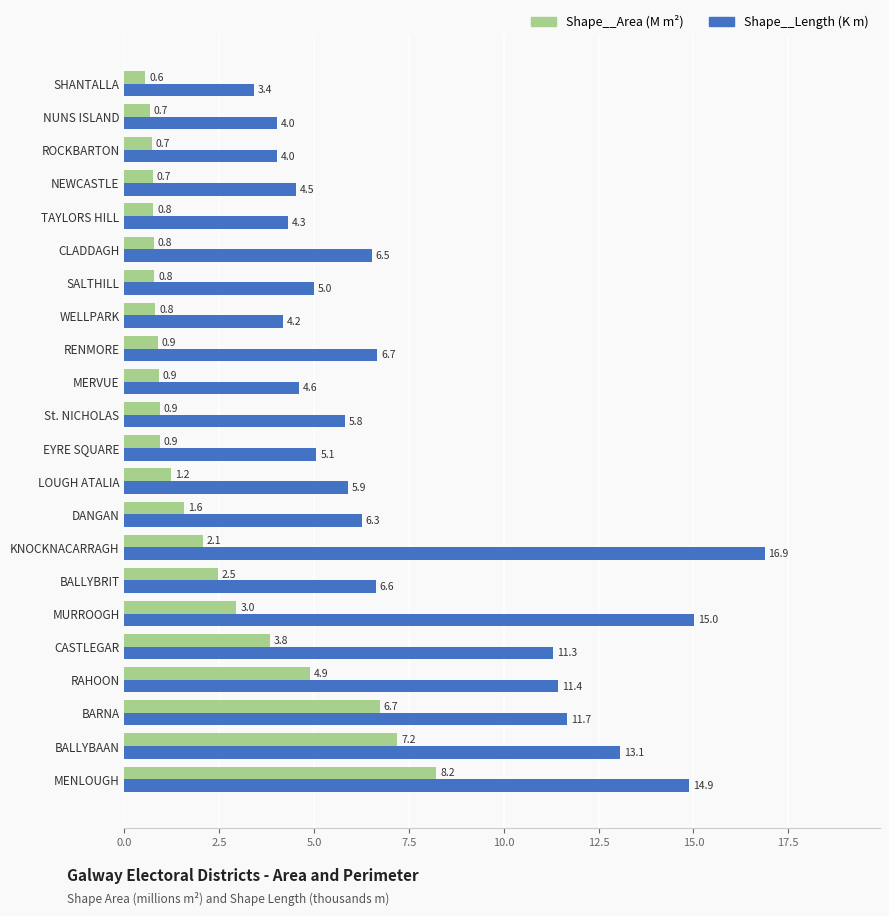

What is the sum of all Shape__Area (M m²) values?

50.7